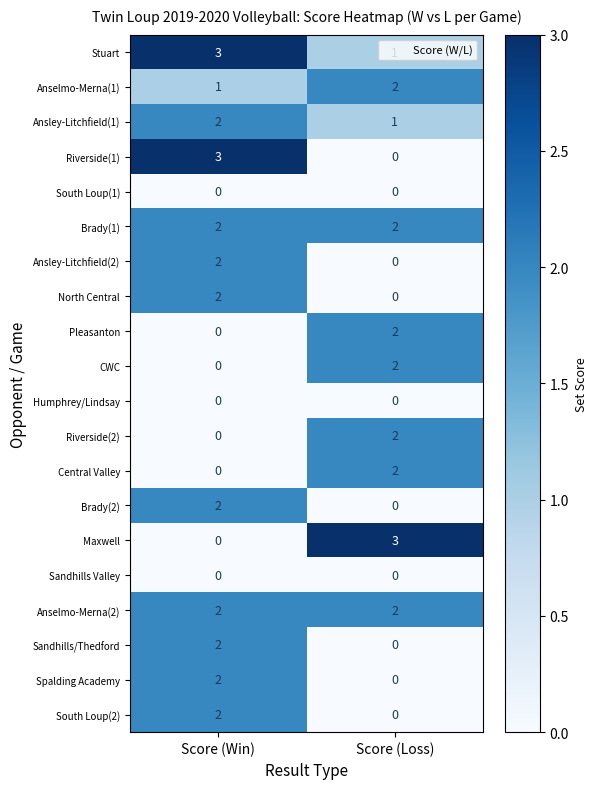

The value of Riverside(2) at Score (Win) is -1. True or false?

False